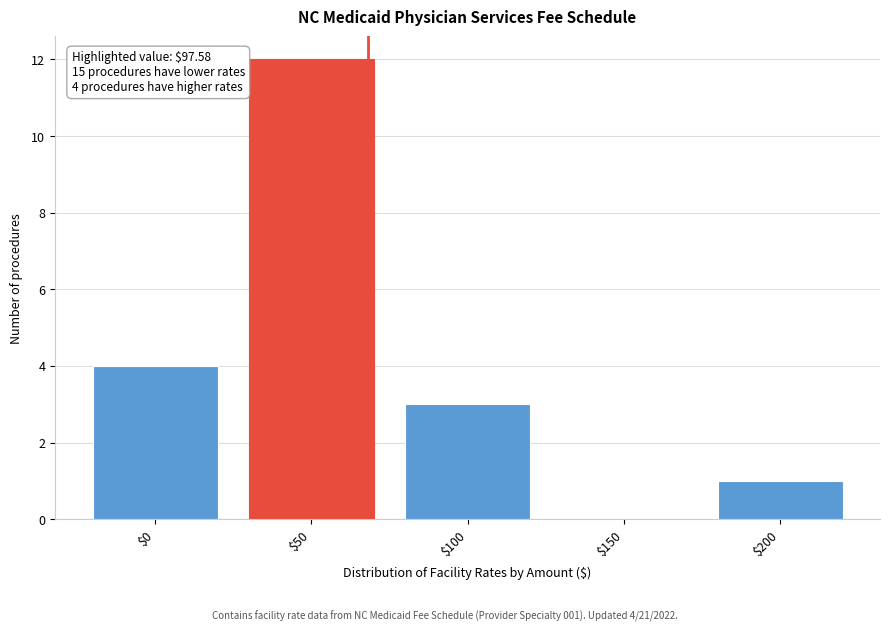

Where is the data nearest to the value 6?

$0